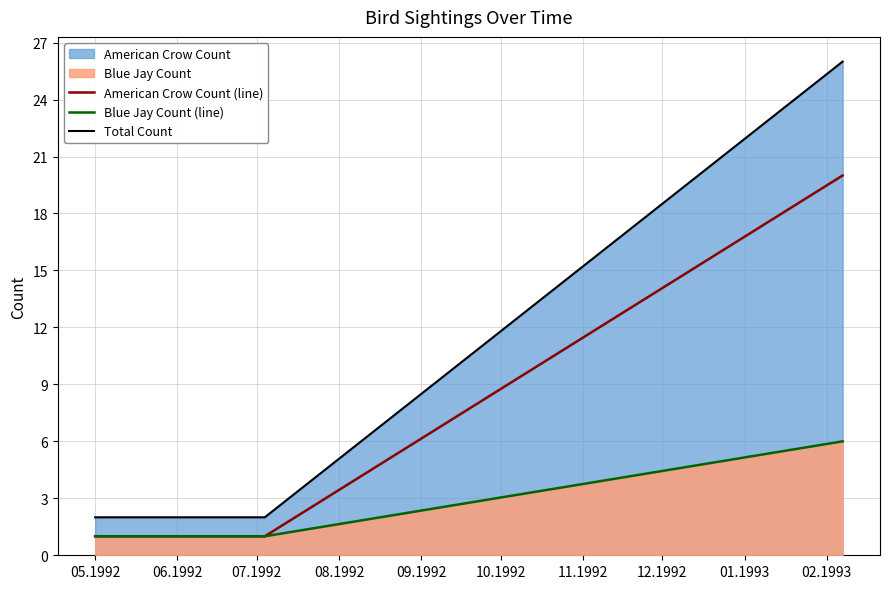

What is the sum of all American Crow Count (line) values?

22